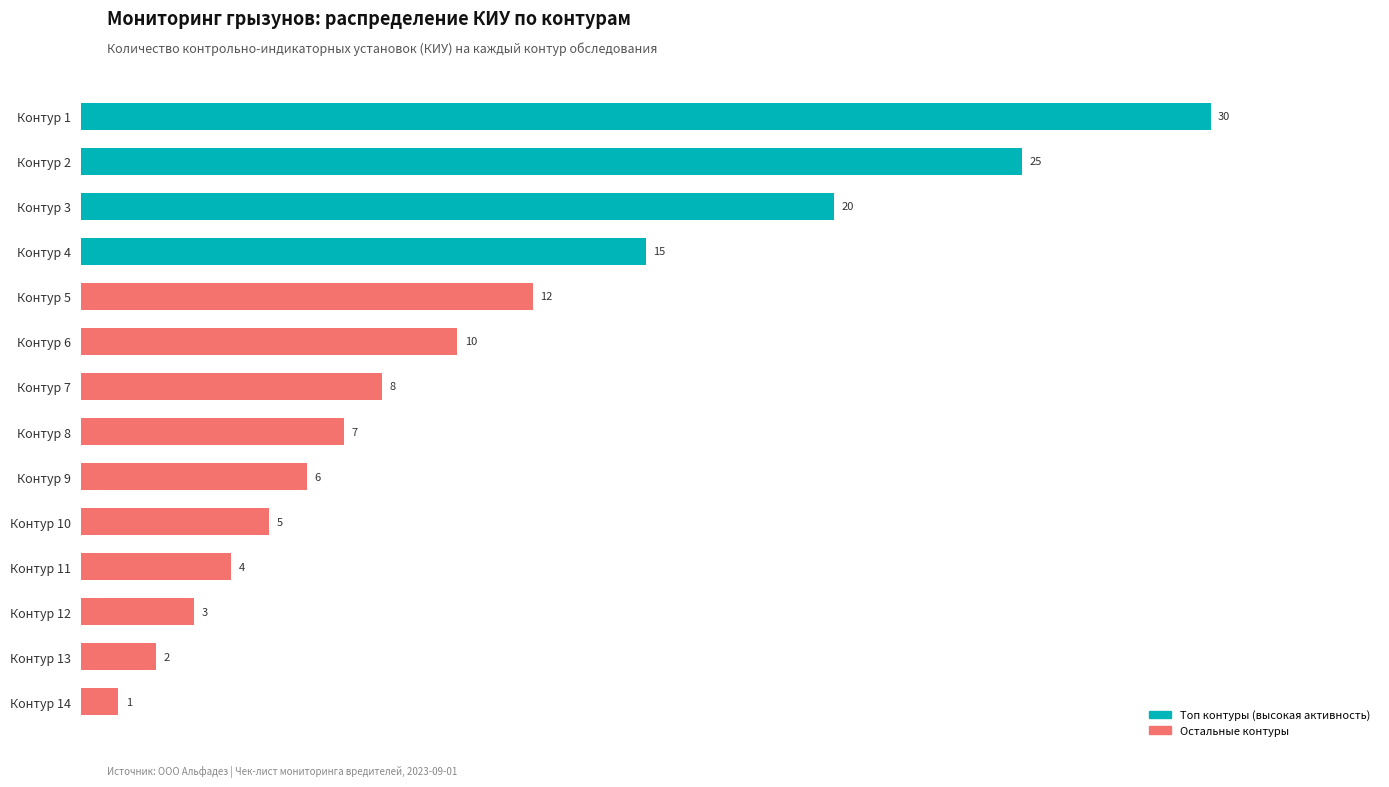

Reading top to bottom, extract all data points from this chart.

30	25	20	15	12	10	8	7	6	5	4	3	2	1